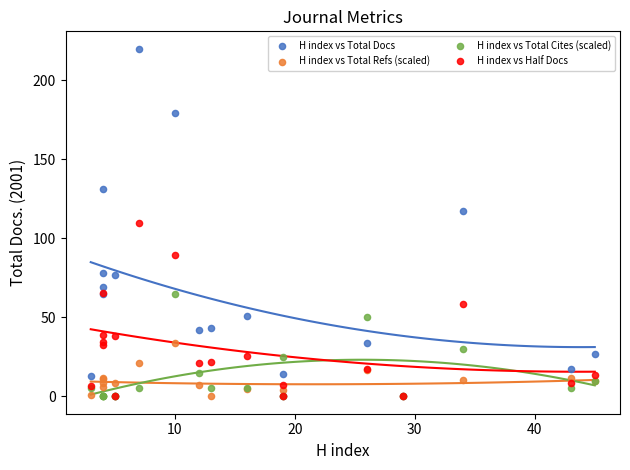

What are all the series names shown in the legend?

H index vs Total Docs, H index vs Total Refs (scaled), H index vs Total Cites (scaled), H index vs Half Docs